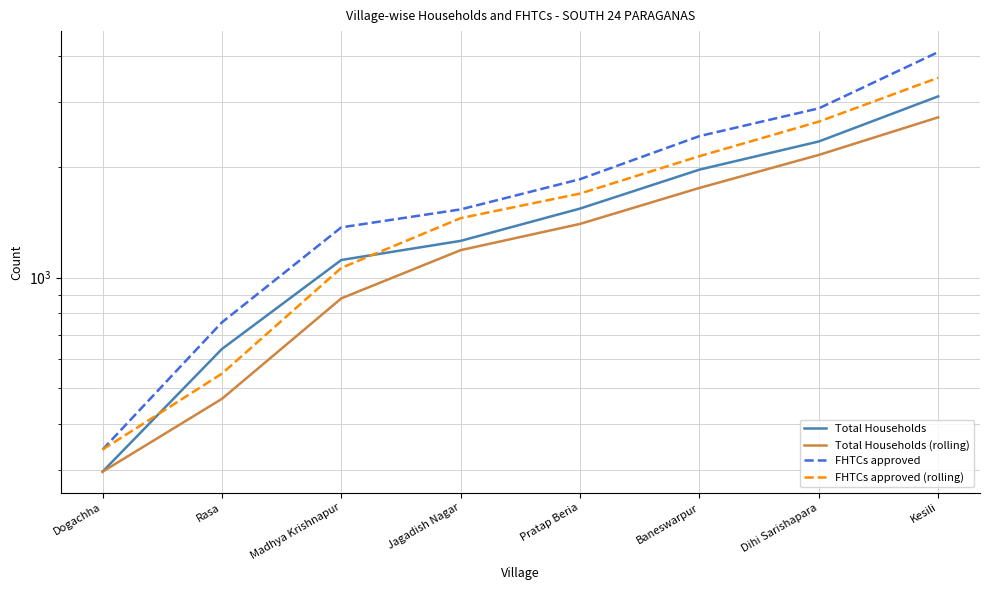

True or false: Total Households and Total Households (rolling) intersect in this chart.

False